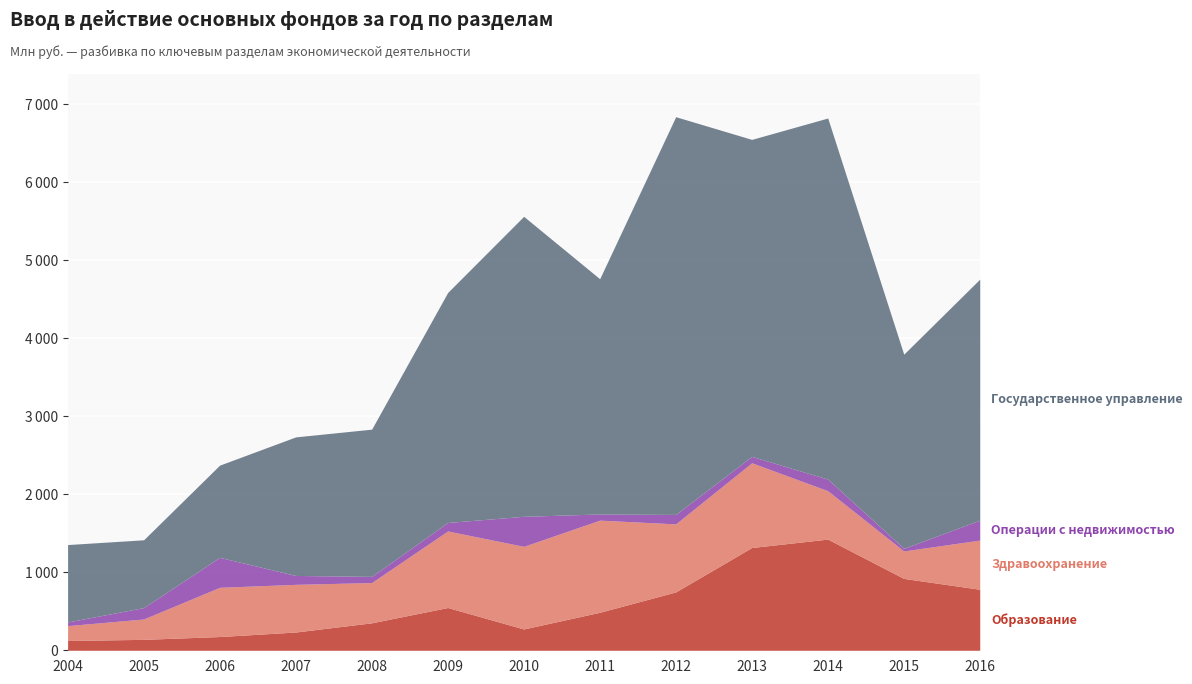

Rank the categories by Государственное управление value from highest to lowest.

2012, 2014, 2013, 2010, 2016, 2011, 2009, 2015, 2008, 2007, 2006, 2004, 2005